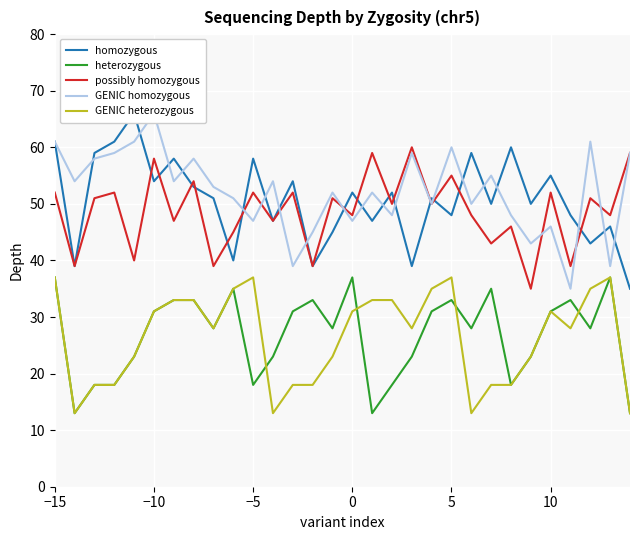

What are all the series names shown in the legend?

homozygous, heterozygous, possibly homozygous, GENIC homozygous, GENIC heterozygous